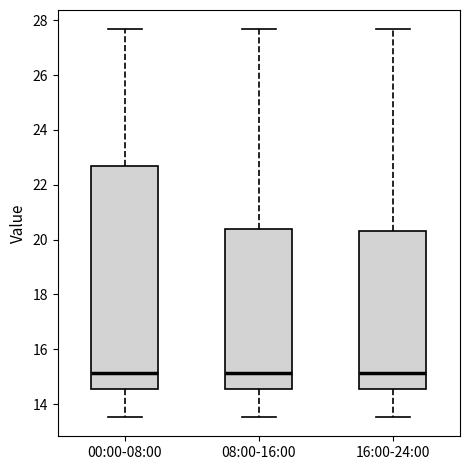

Reading left to right, transcribe this box plot: for each box, give where its median line is, the range the box spans, and where its two whiskers end, as read against the y-axis. The values are not printed on the chart, so give them approximately, as read against the axis.

00:00-08:00: median 15.2, box 14.6 to 22.6, whiskers 13.6 to 27.6
08:00-16:00: median 15.2, box 14.6 to 20.4, whiskers 13.6 to 27.6
16:00-24:00: median 15.2, box 14.6 to 20.4, whiskers 13.6 to 27.6